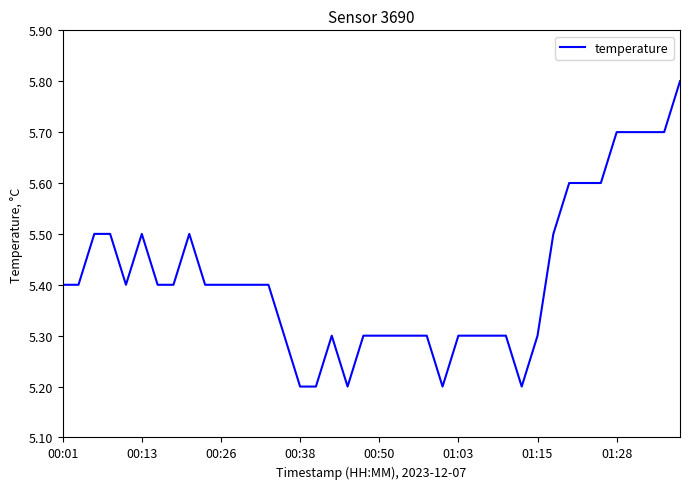

What is the sum of all values?

216.5